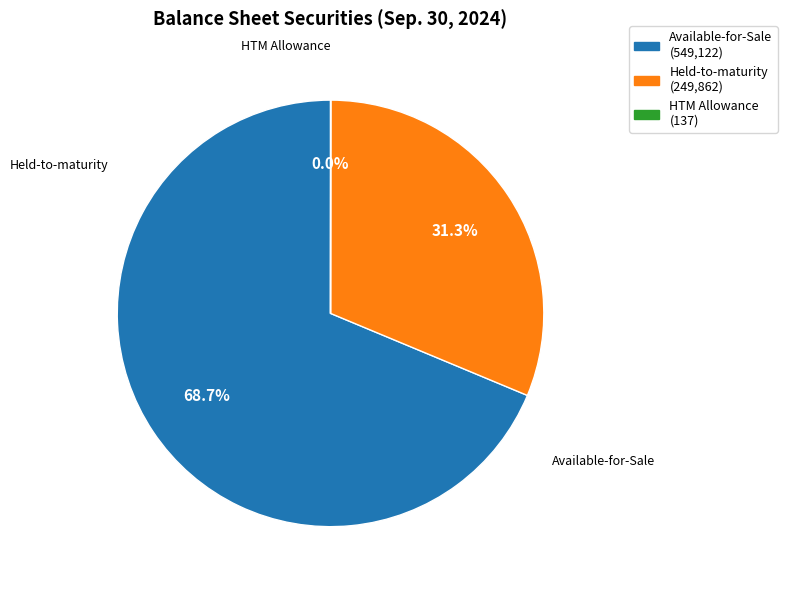

Is there any slice that represents more than half of the pie?

Yes